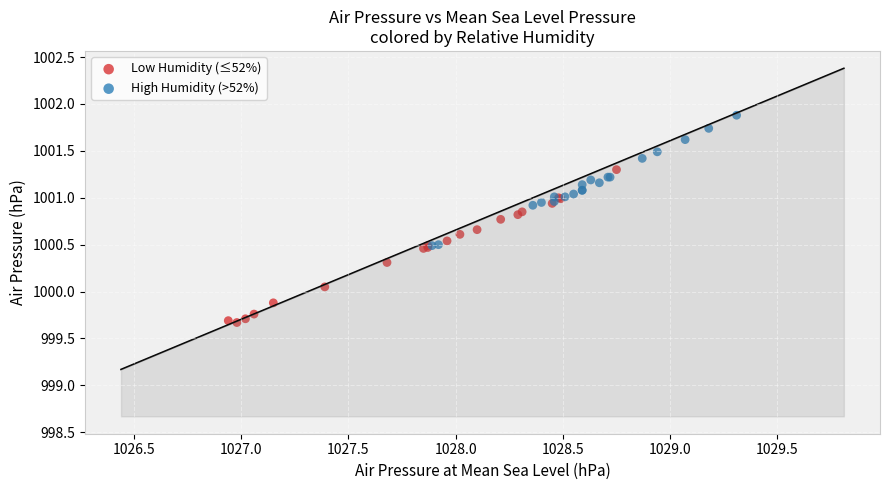

Which series reaches the maximum Y coordinate?

High Humidity (>52%)